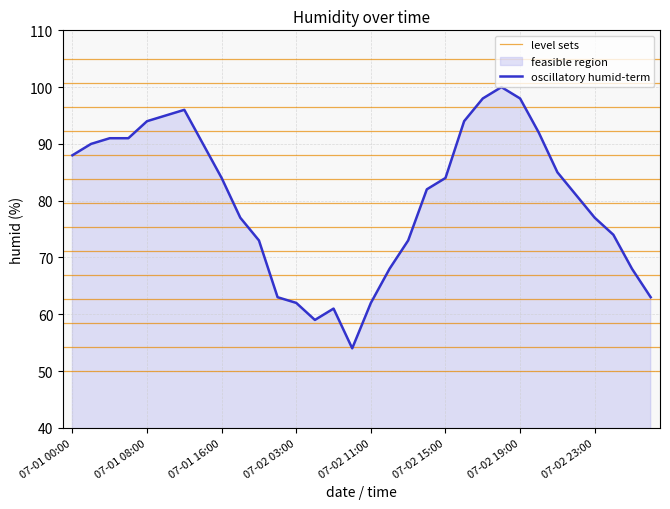

Reading right to left, extract all data points from this chart.

63	68	74	77	81	85	92	98	100	98	94	84	82	73	68	62	54	61	59	62	63	73	77	84	90	96	95	94	91	91	90	88